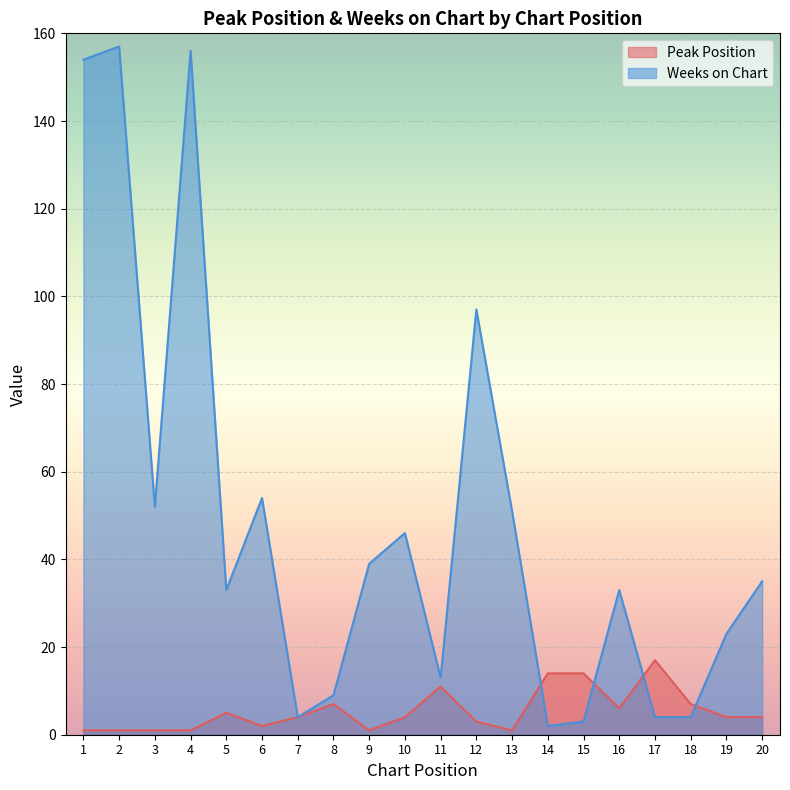

Where is the first local maximum for Peak Position?

5